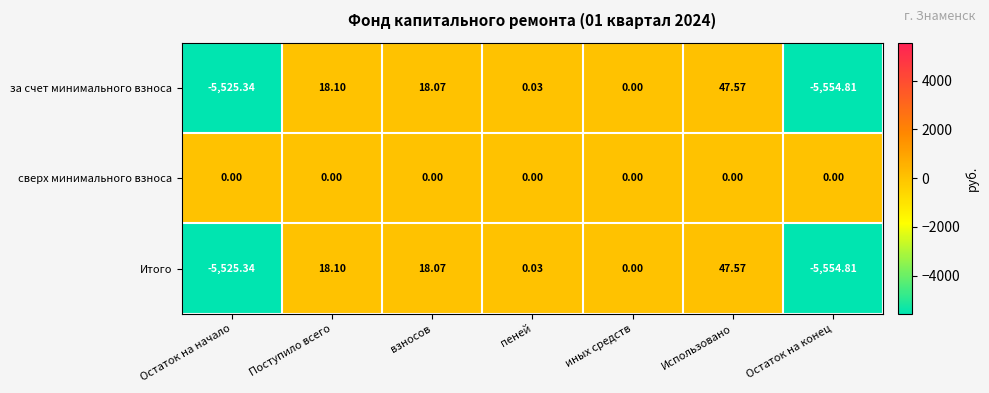

Is the value of Итого at Остаток на начало greater than the value of сверх минимального взноса at Использовано?

No